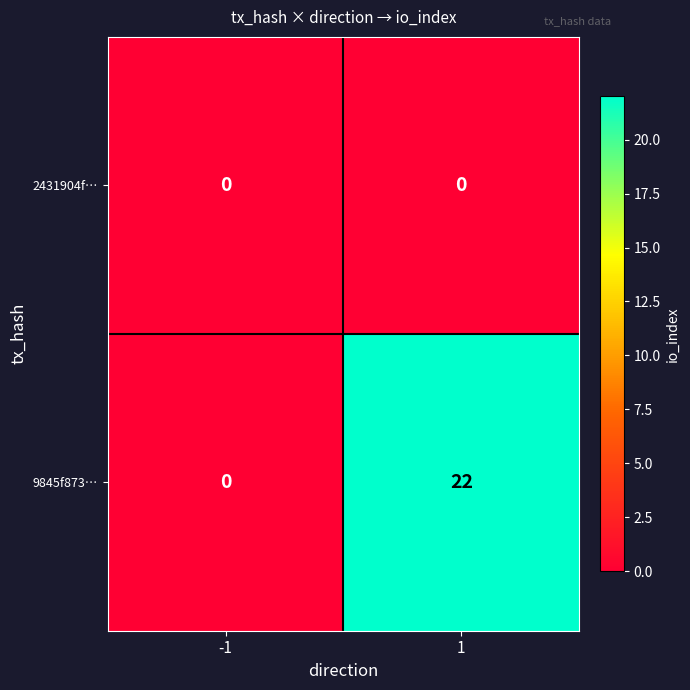

List the series in order of their peak value, lowest first.

2431904f…, 9845f873…